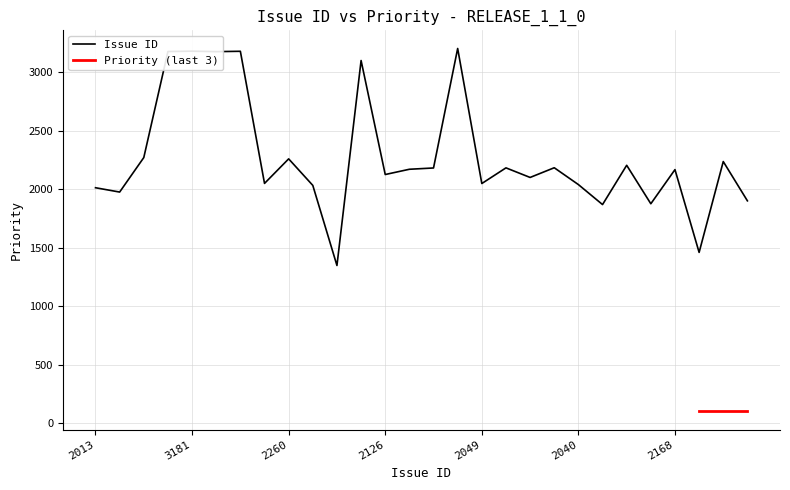

How many categories are shown in the chart?

28